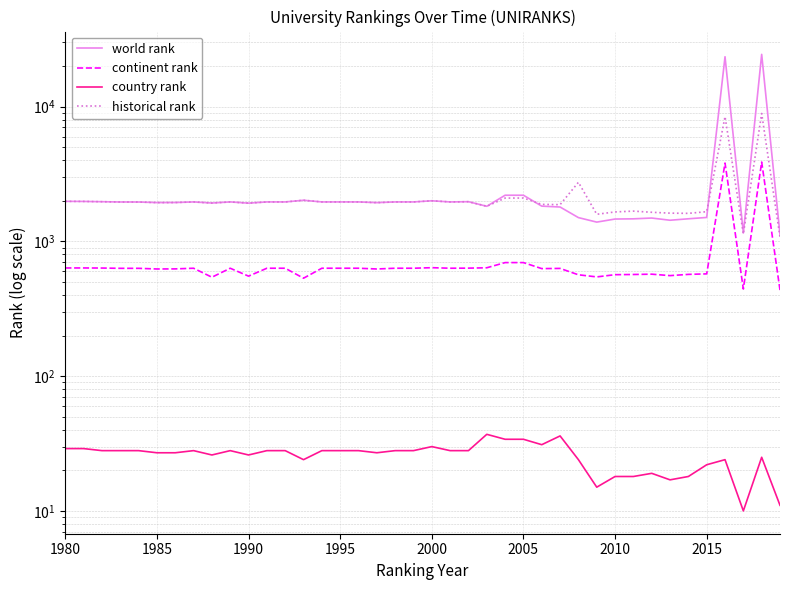

In world rank, how many points are higher than both neighbors (excluding endpoints)?

8